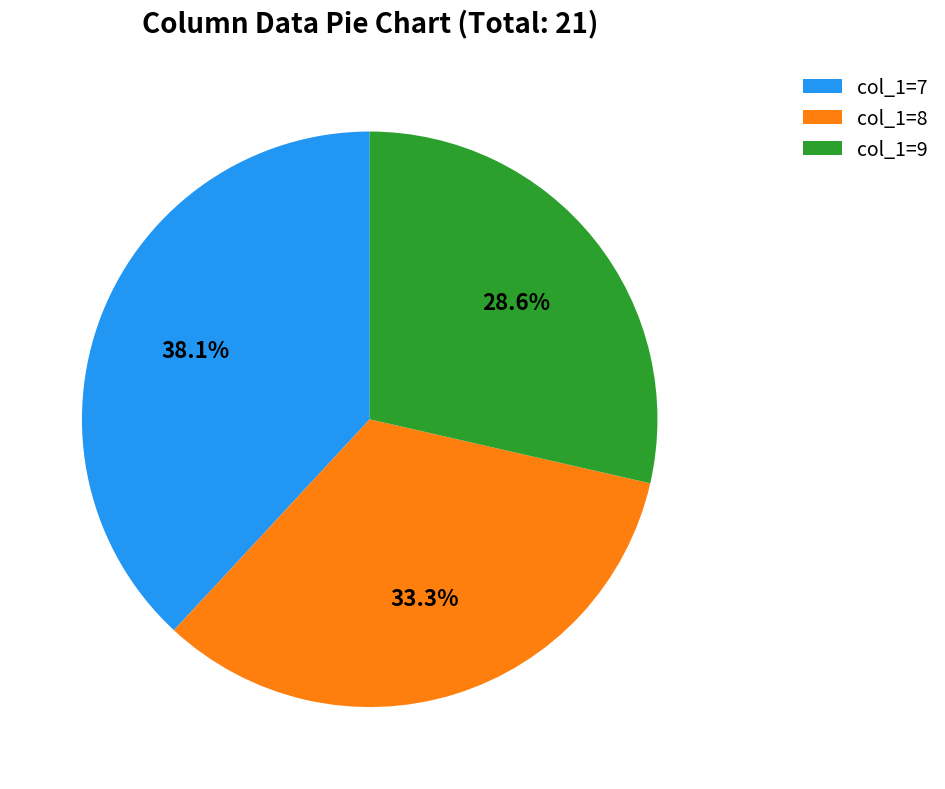

Count the number of slices in the pie.

3